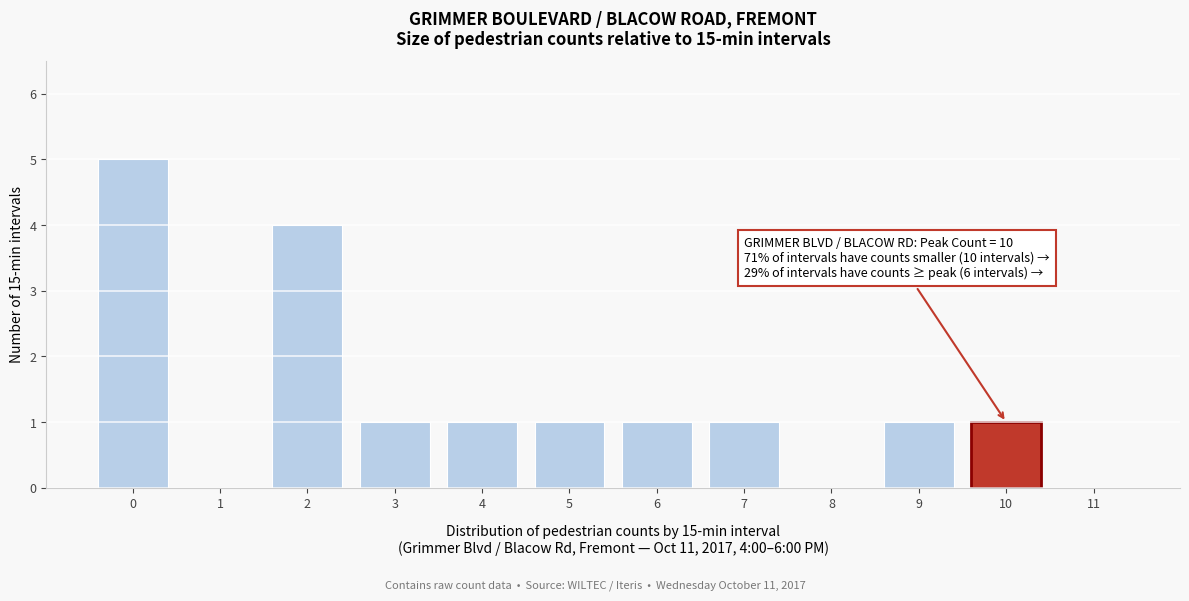

Reading right to left, transcribe all the data shown in this chart.

11=0	10=1	9=1	8=0	7=1	6=1	5=1	4=1	3=1	2=4	1=0	0=5